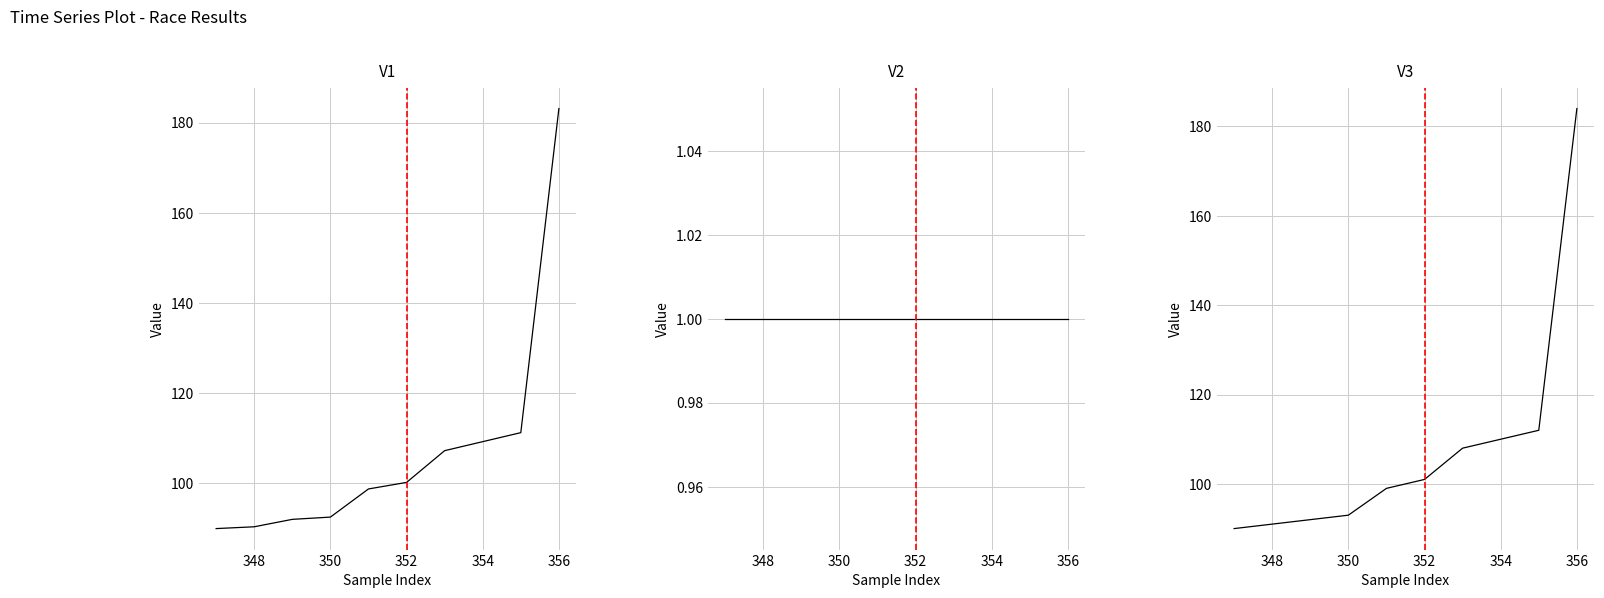

What is the average value of the V3 series?

108.0